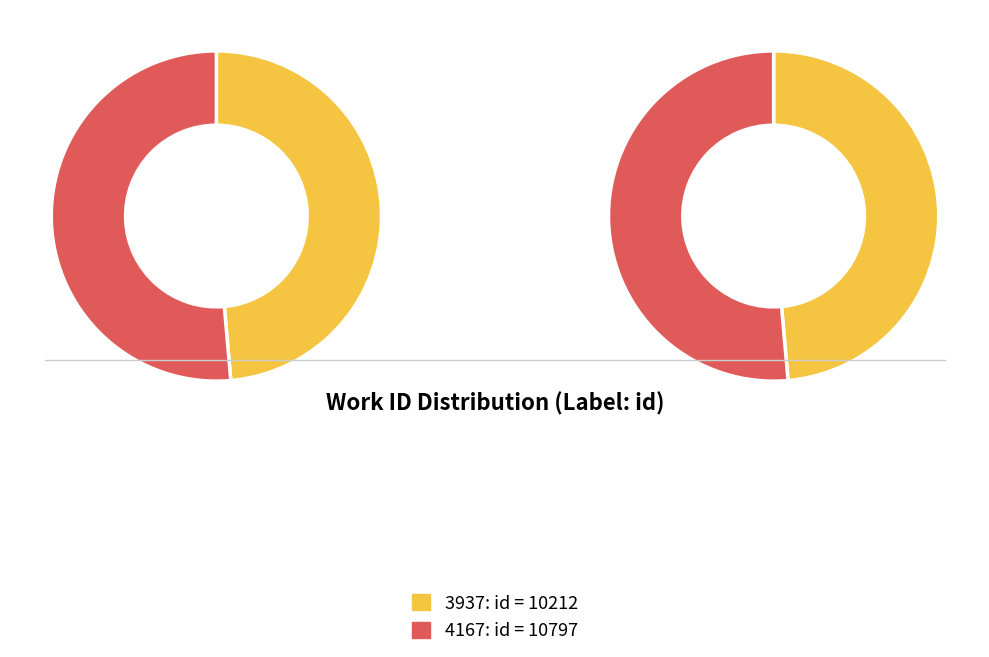

To the nearest percent, what percentage of the pie is 4167?

51%